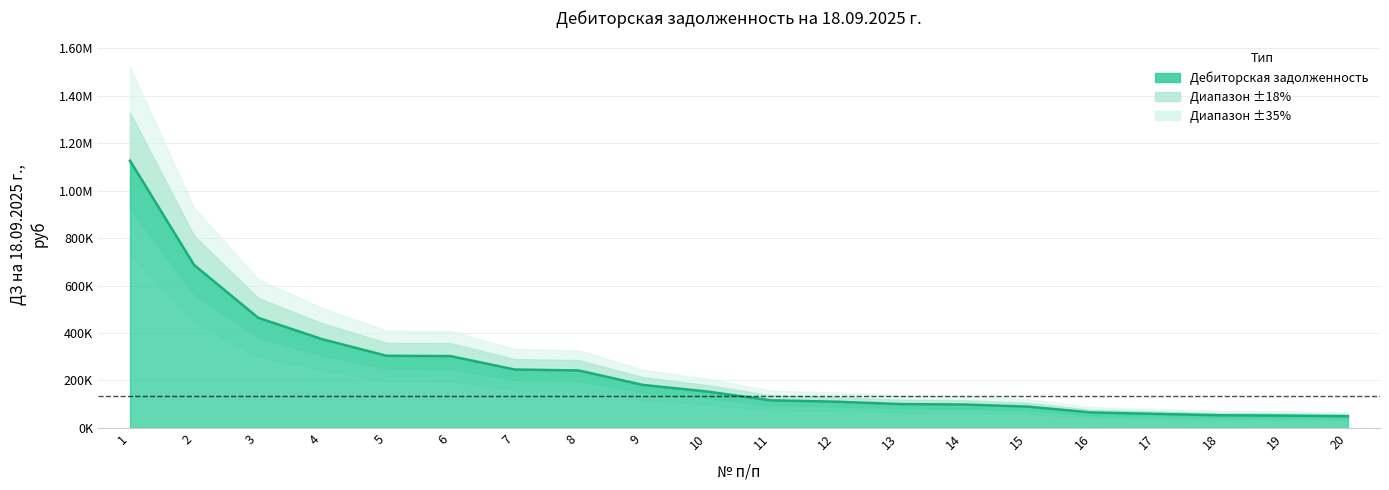

The value at 20 is 86302.7. True or false?

False